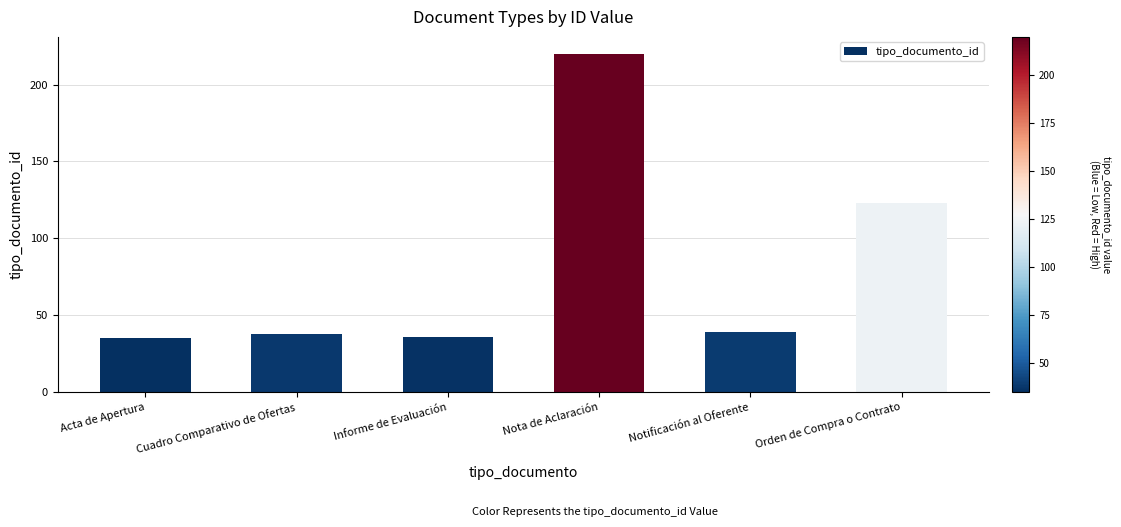

At which category does the chart reach its peak across all series?

Nota de Aclaración